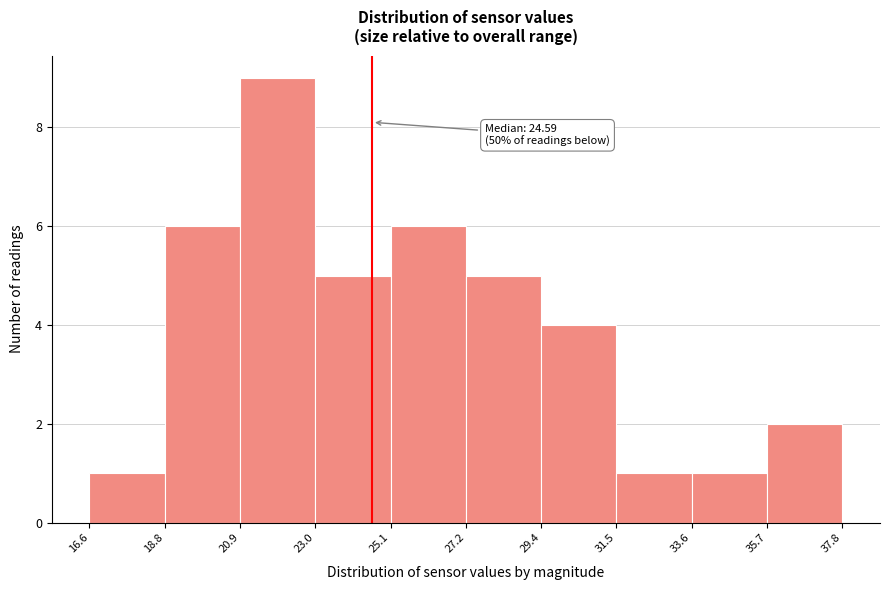

Which range on the x-axis has the tallest bar?

20.9 to 23.0